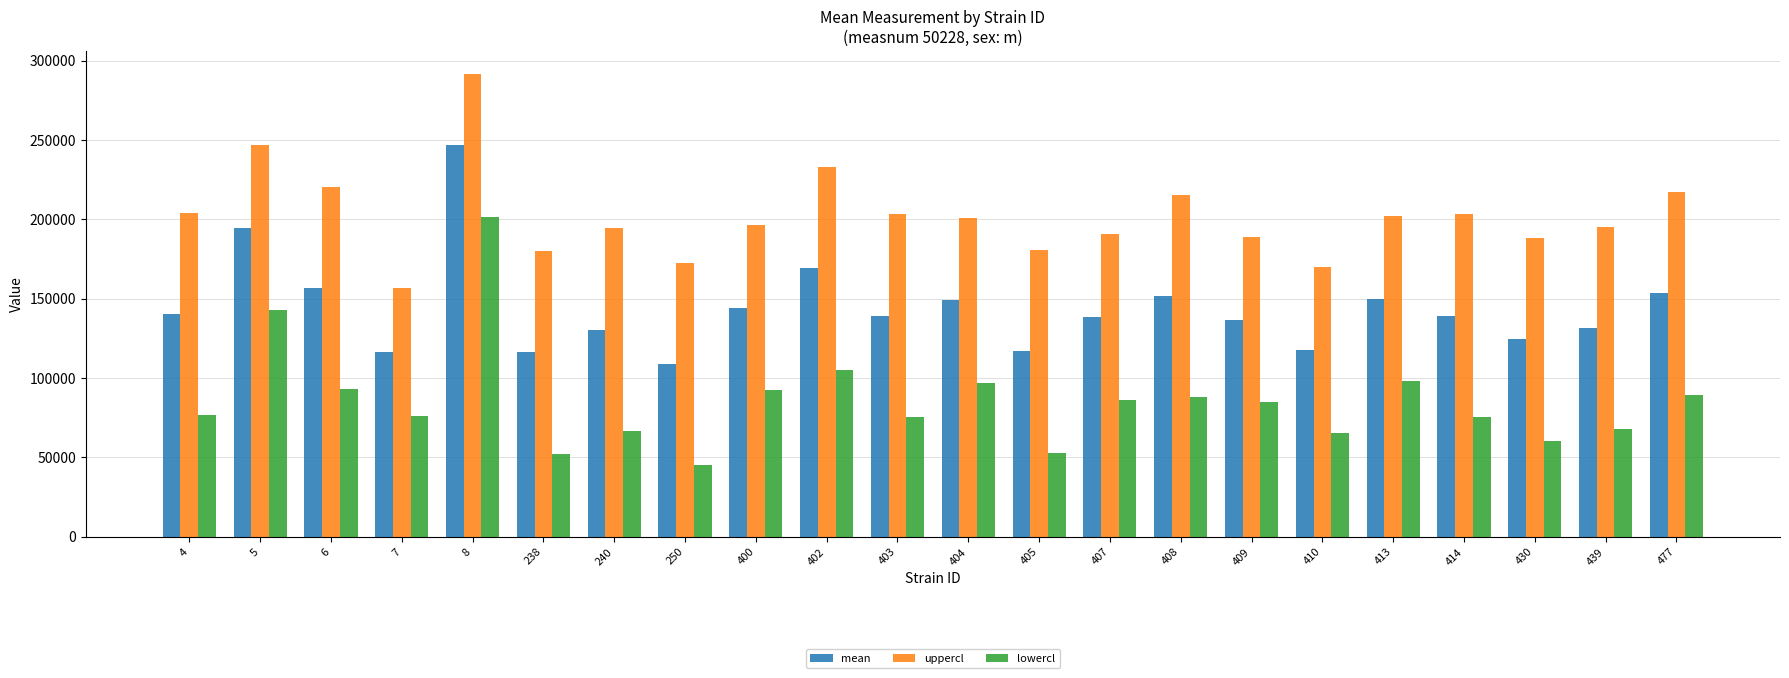

How many groups of bars are there?

22